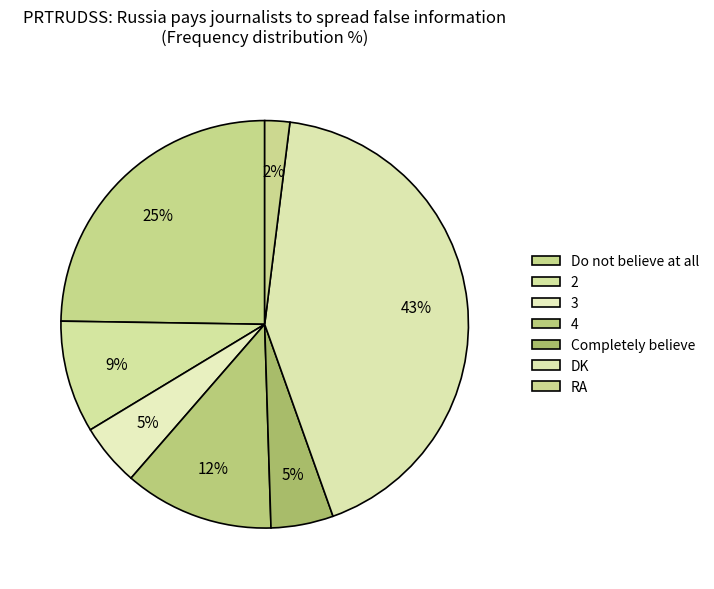

How many slices are in this pie chart?

7